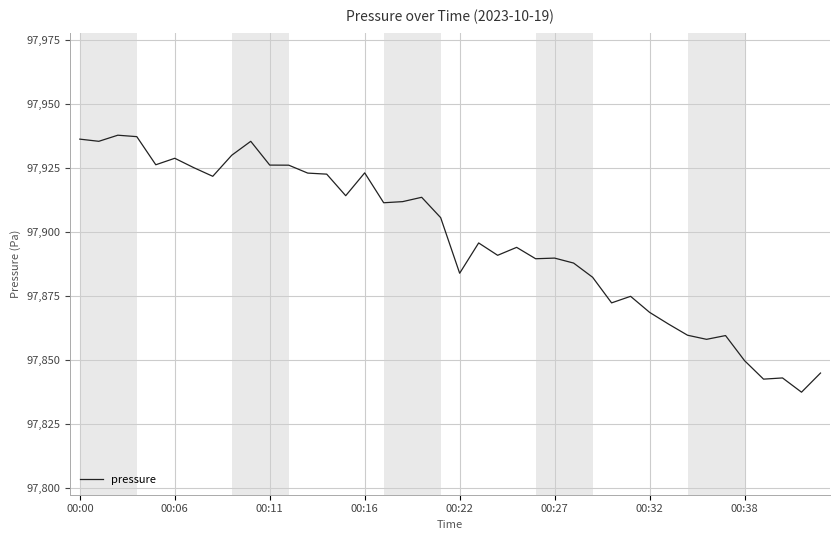

What is the greatest value displayed?

97937.7